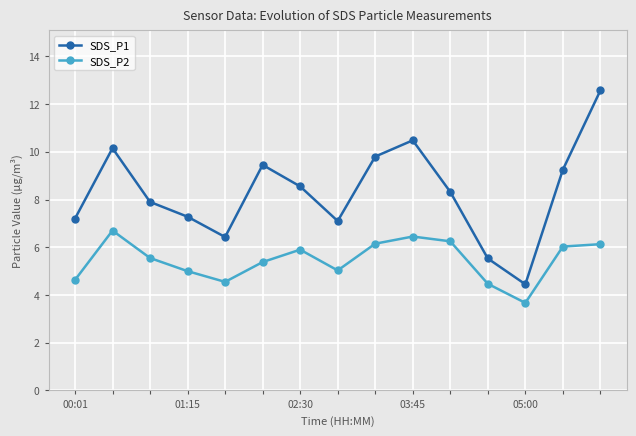

What is the lowest value of the SDS_P1 series?

4.5